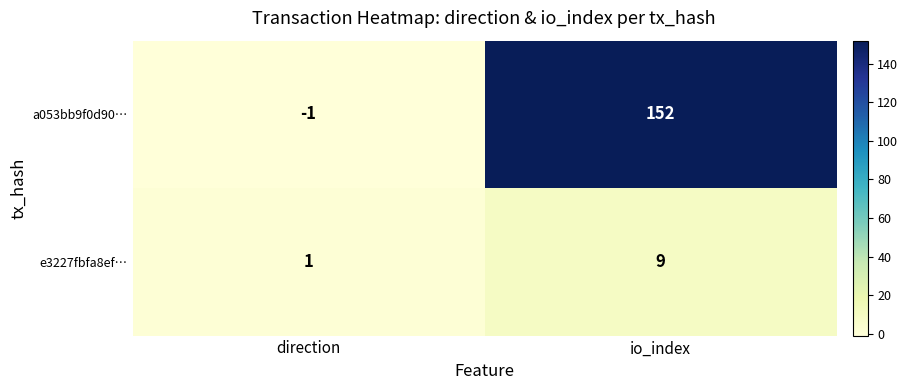

What is the total value across all series at io_index?

161